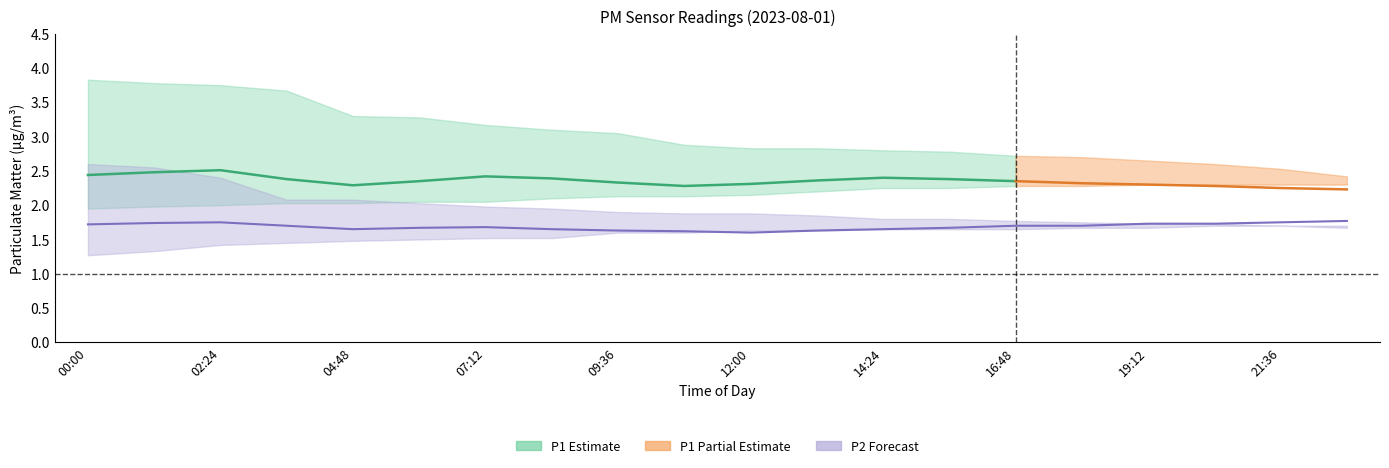

At 18:00, list the series in order from largest to smallest.

P1_upper, P1_mean, P1_lower, P2_upper, P2_mean, P2_lower